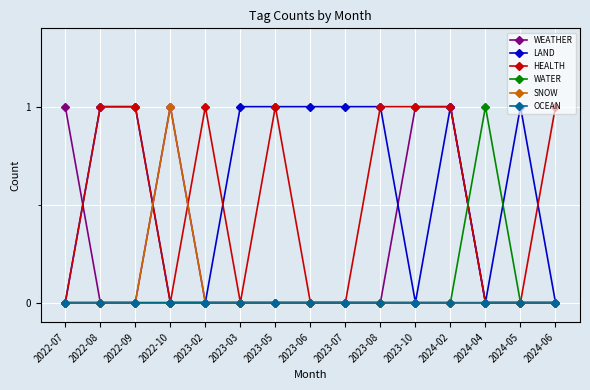

What position from the left is 2023-08?

10